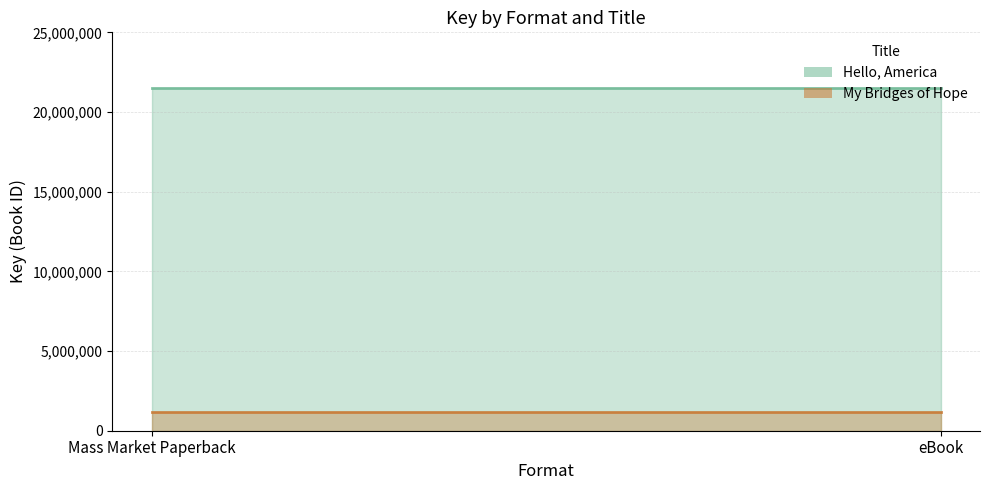

At eBook, list the series in order from largest to smallest.

Hello, America, My Bridges of Hope